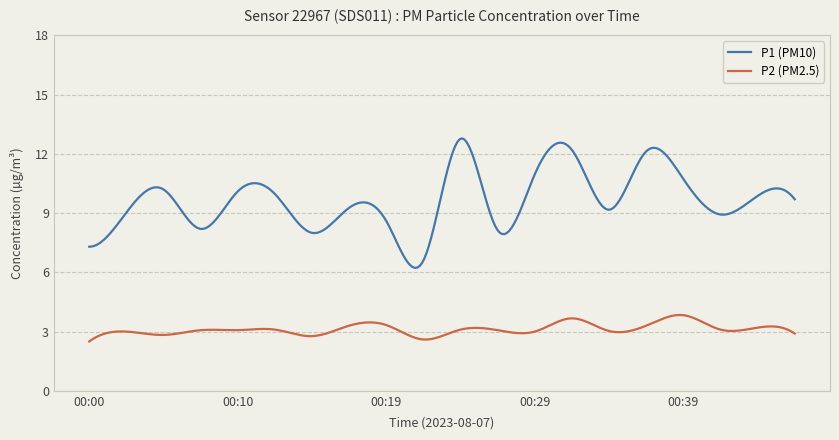

Which series has the largest range (max minus min)?

P1 (PM10)